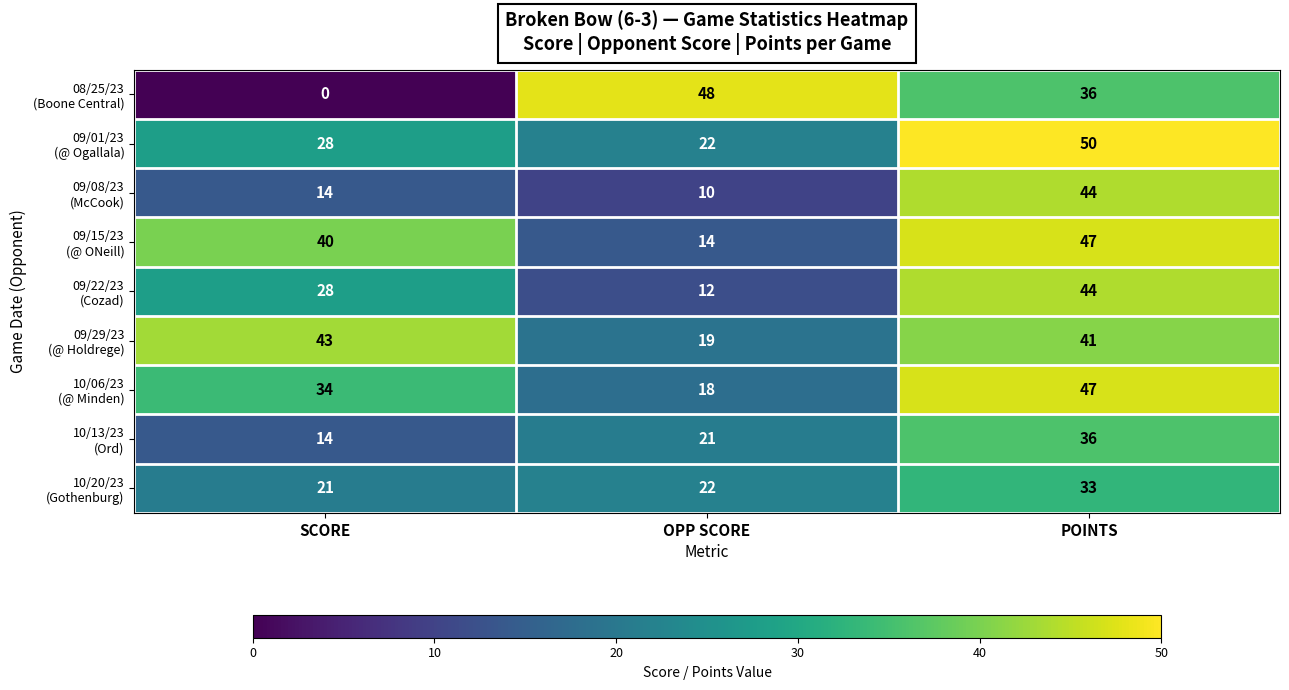

What is the difference between the highest and lowest values at OPP SCORE?

38